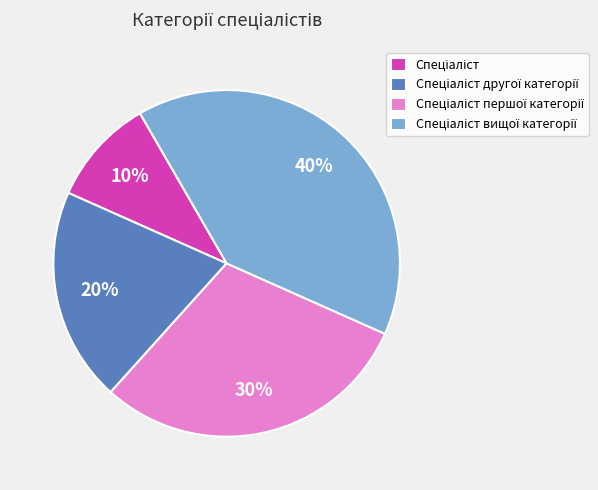

To the nearest percent, what is the average slice percentage?

25%